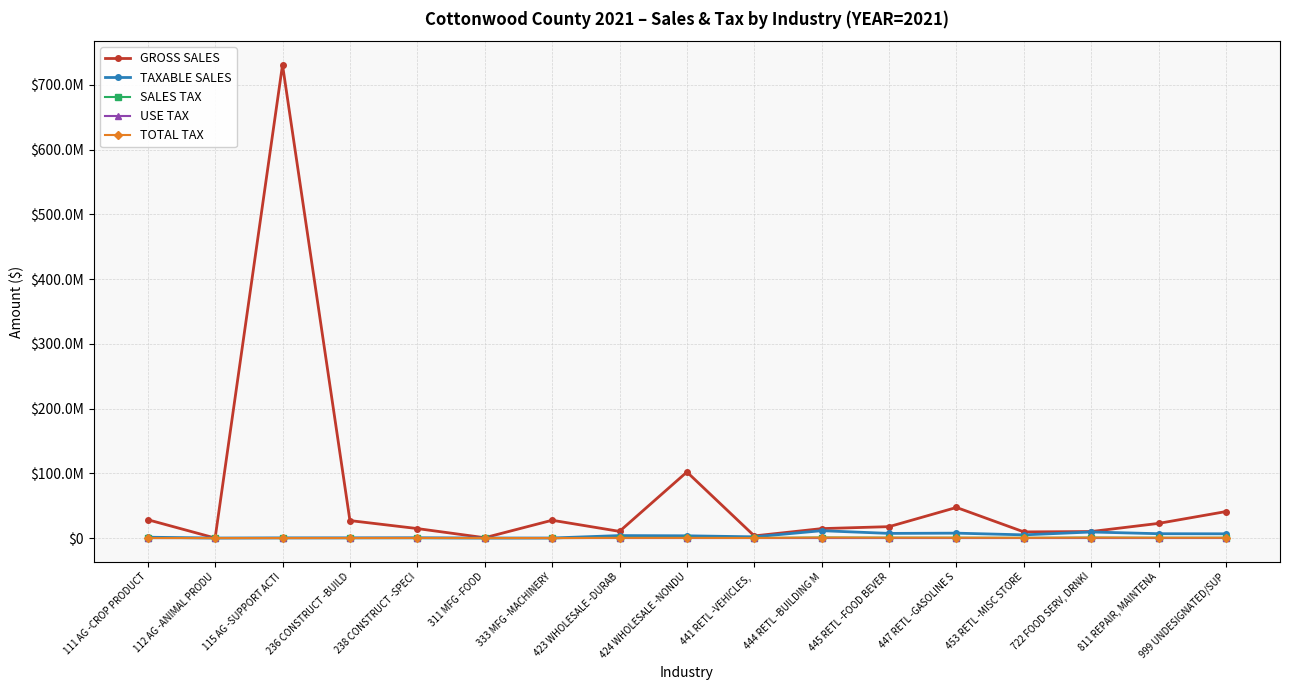

Is the value of TOTAL TAX at 112 AG -ANIMAL PRODU greater than the value of TAXABLE SALES at 999 UNDESIGNATED/SUP?

No